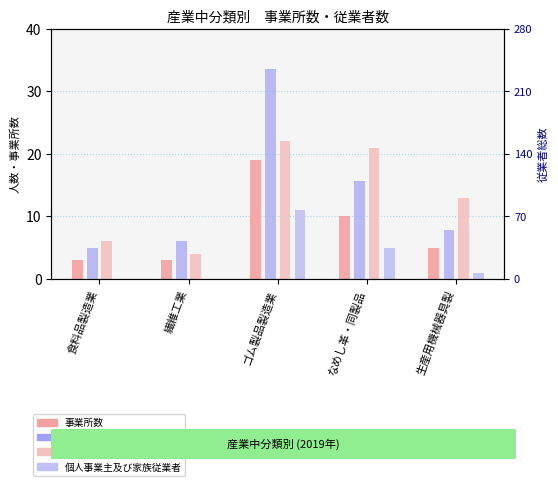

What position from the right is ゴム製品製造業?

3